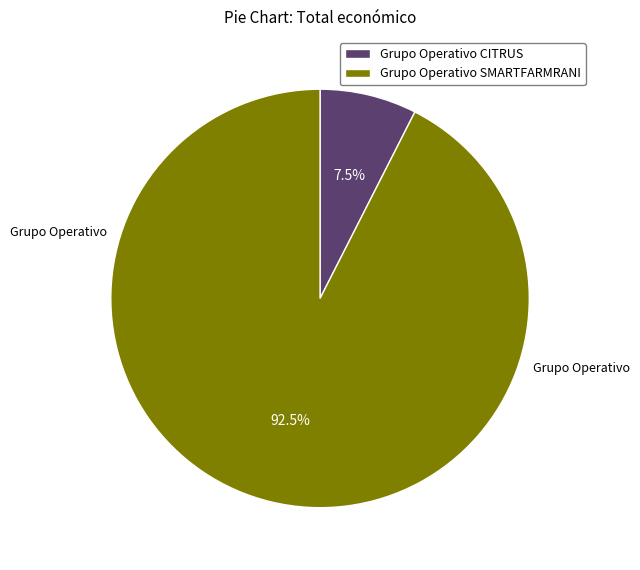

True or false: Grupo Operativo SMARTFARMRANI accounts for 82% of the total.

False